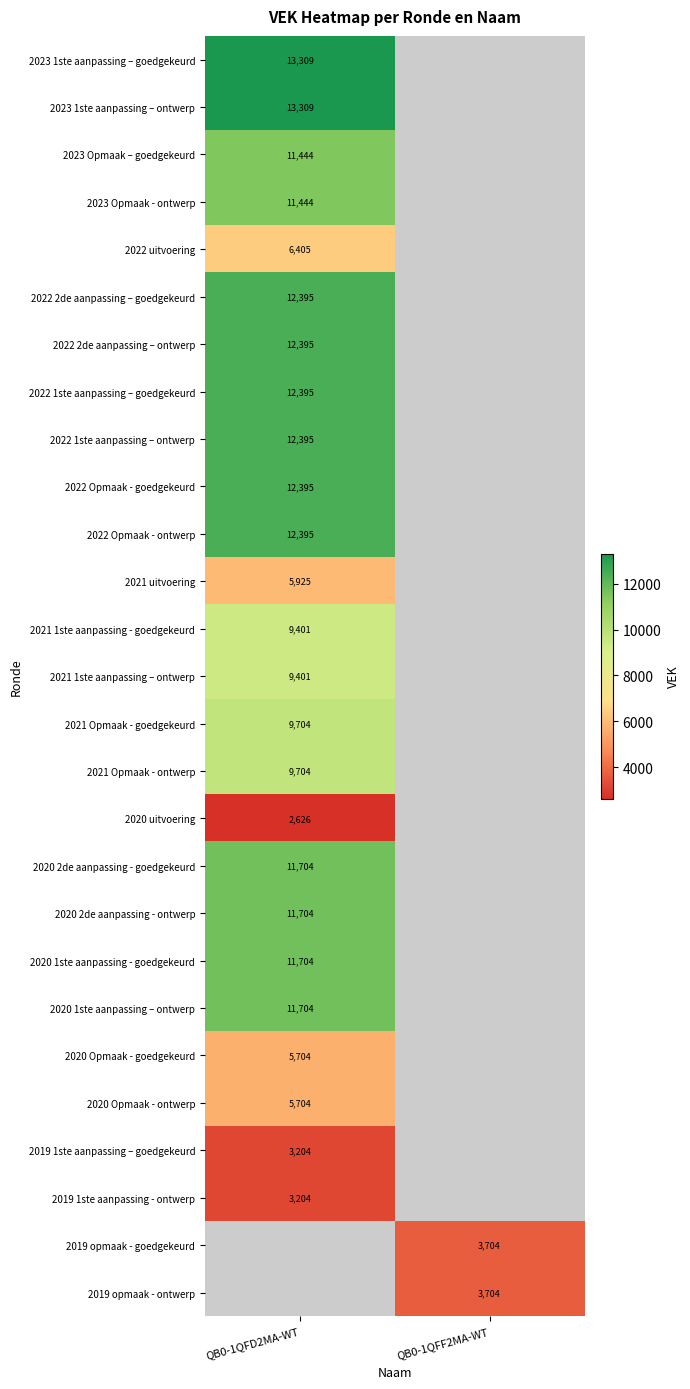

At which category does the chart reach its minimum across all series?

QB0-1QFD2MA-WT